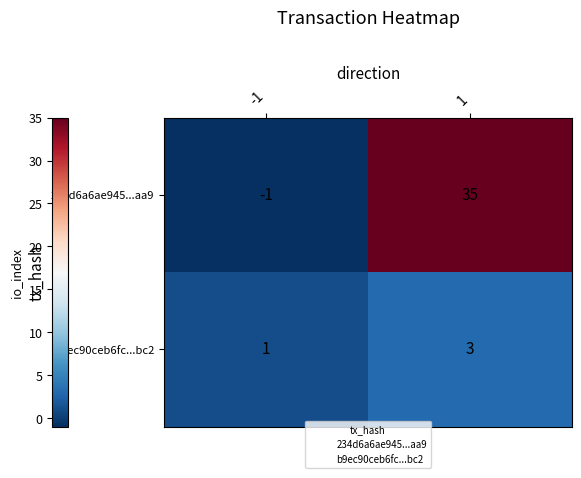

True or false: 234d6a6ae945...aa9 has a value of 0 at -1.

False